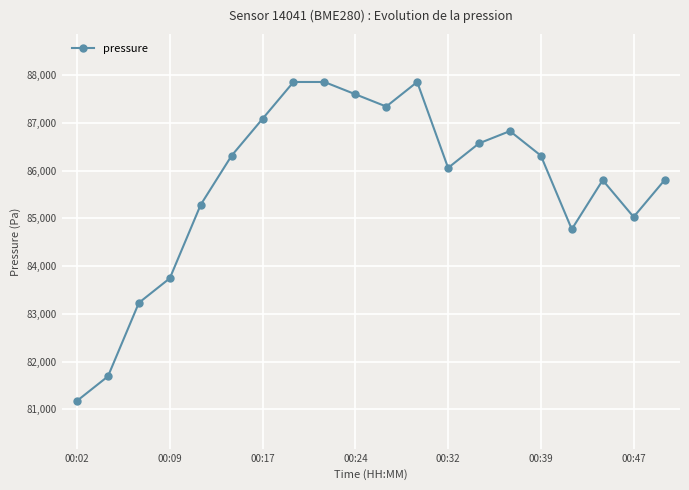

What is the average value?

85709.3